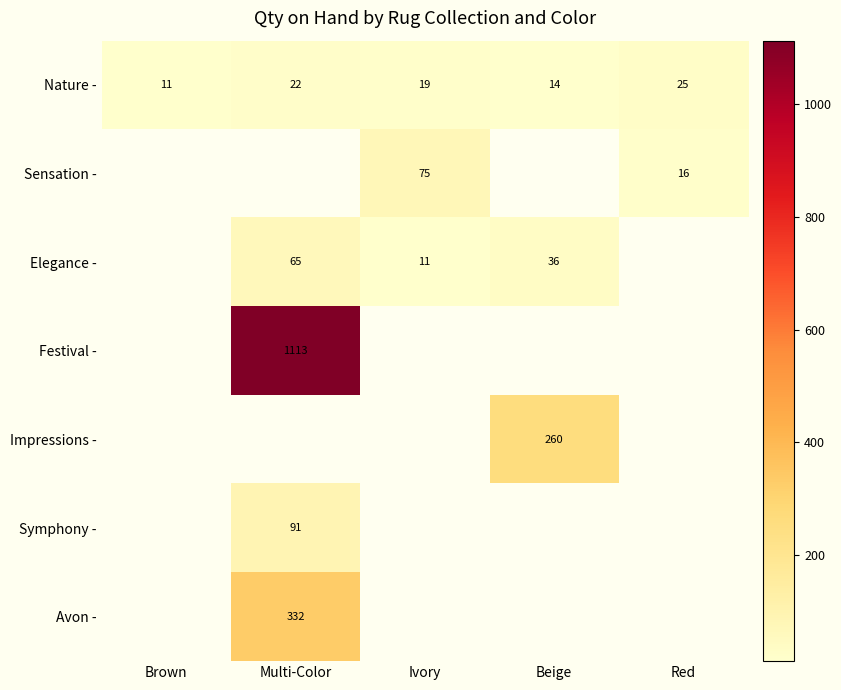

Where is Nature - nearest to the value 18?

Ivory